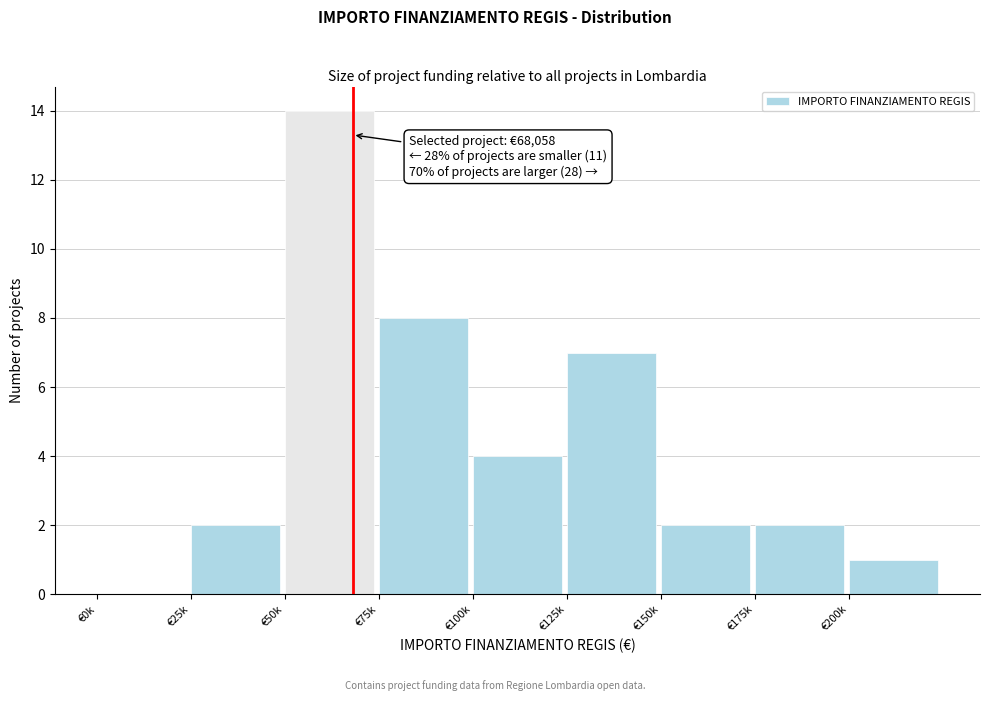

Reading left to right, transcribe all the data shown in this chart.

€0k=0	€25k=2	€50k=14	€75k=8	€100k=4	€125k=7	€150k=2	€175k=2	€200k=1